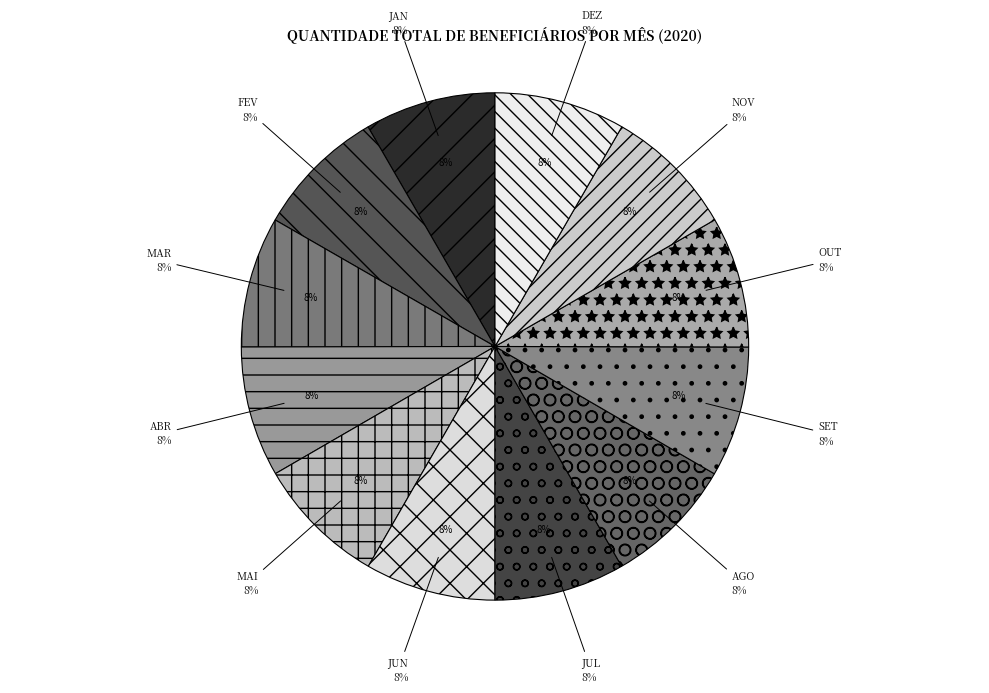

Is it true that NOV is 8% of the pie?

True